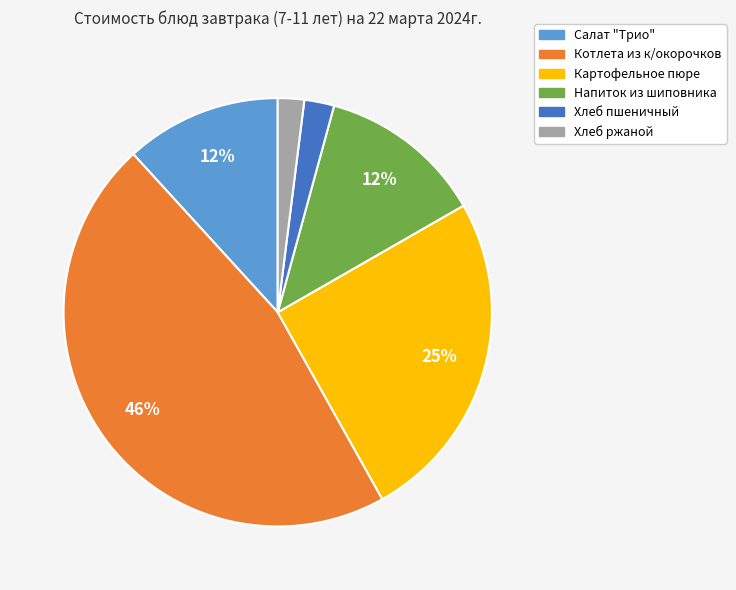

The Котлета из к/окорочков slice represents 34% of the pie. True or false?

False